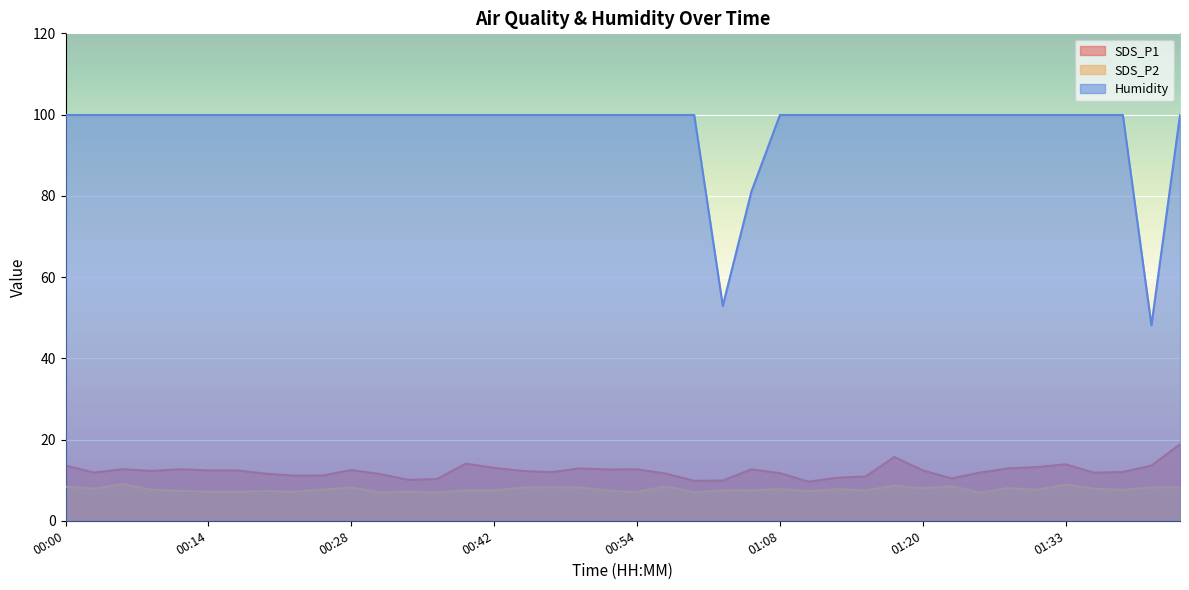

Which category has the lowest value in the Humidity series?

01:41